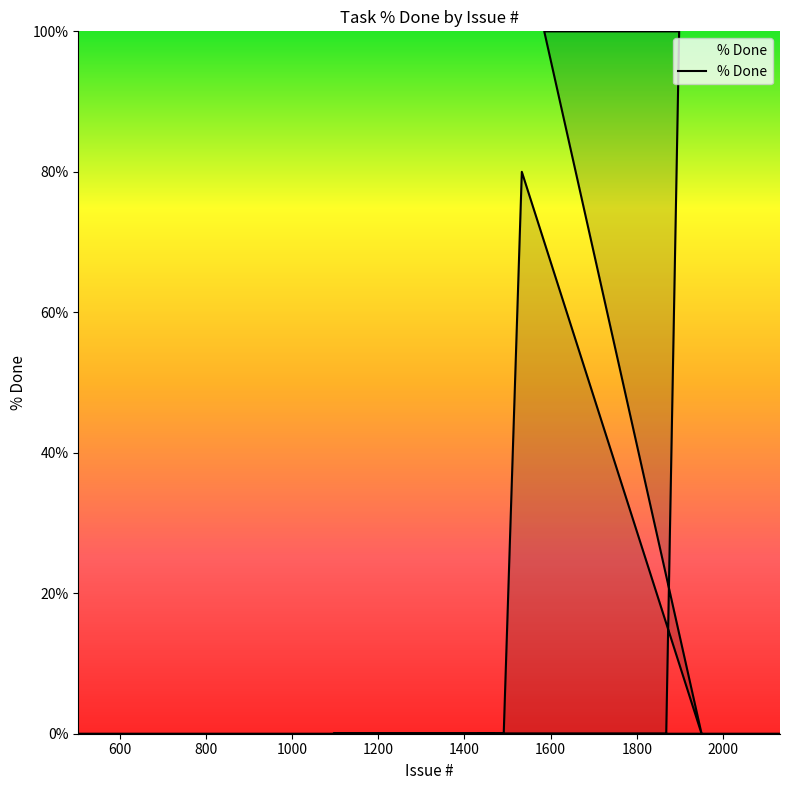

What is the difference between the maximum and minimum values?

100